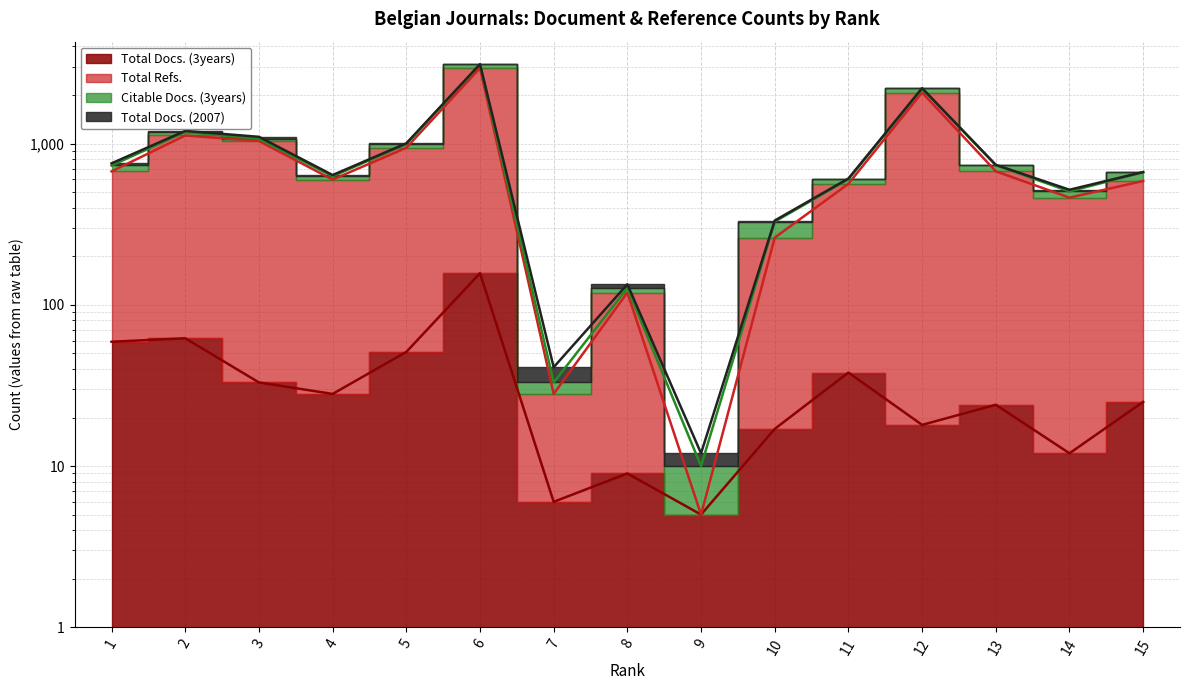

What is the sum of the Total Refs. values at 10 and 12?

2332